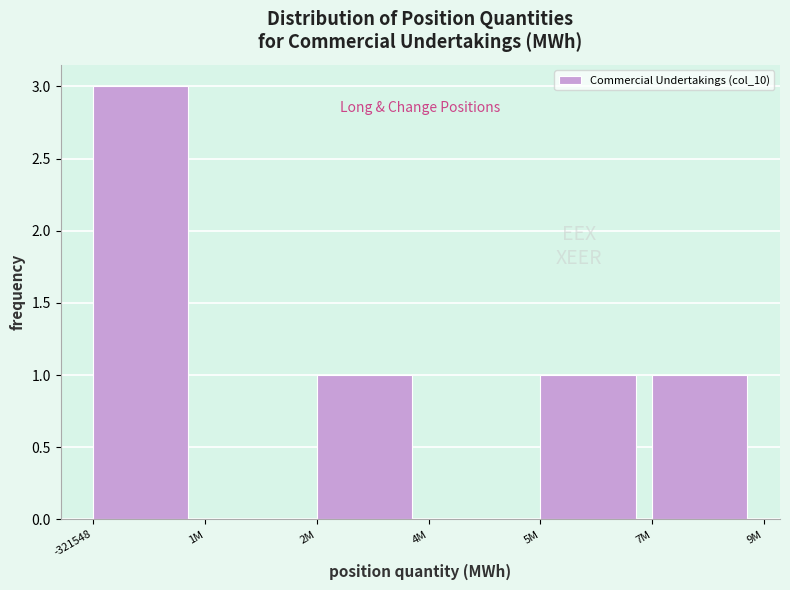

Reading left to right, what are all the values shown in this chart?

-321548=3	1M=0	2M=1	4M=0	5M=1	7M=1